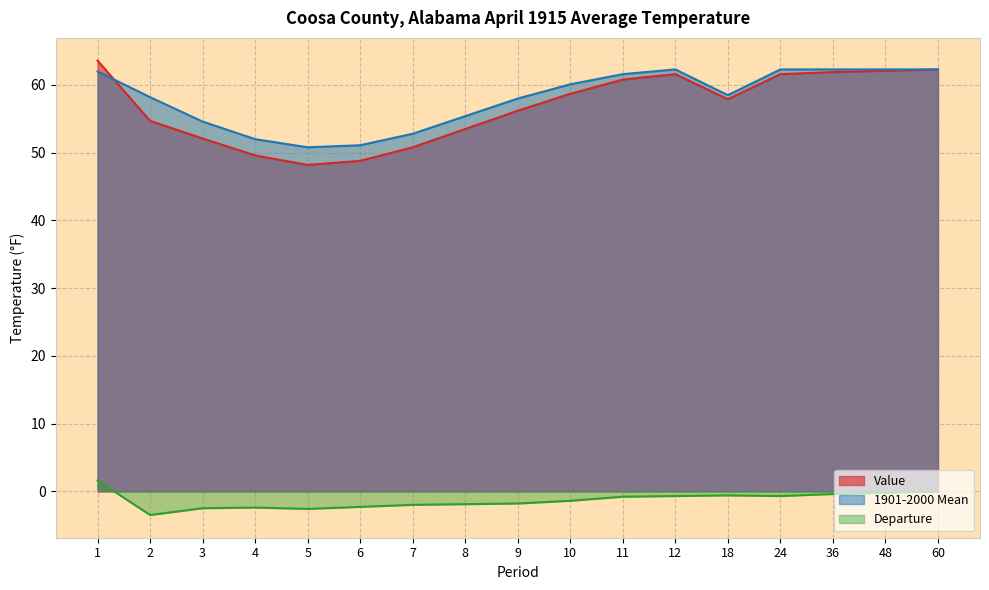

At how many categories does at least one series exceed 50?

17